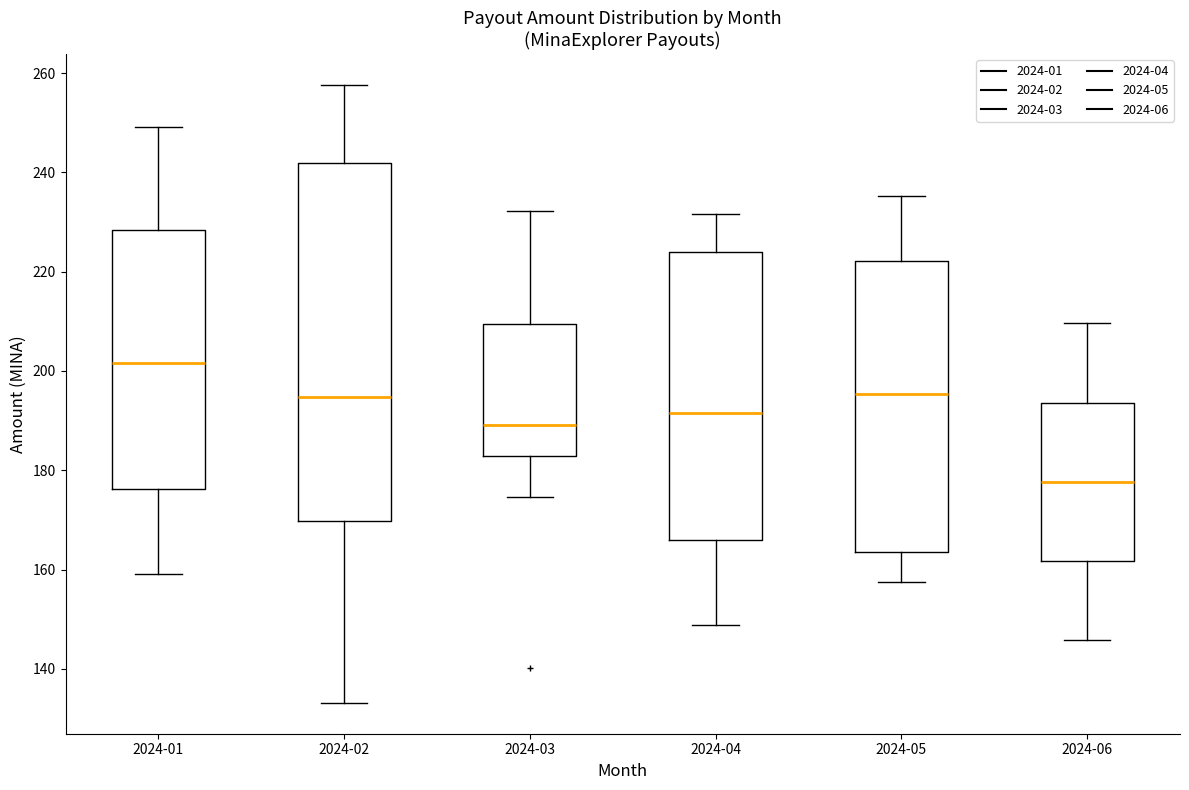

Which box has the highest median line?

2024-01